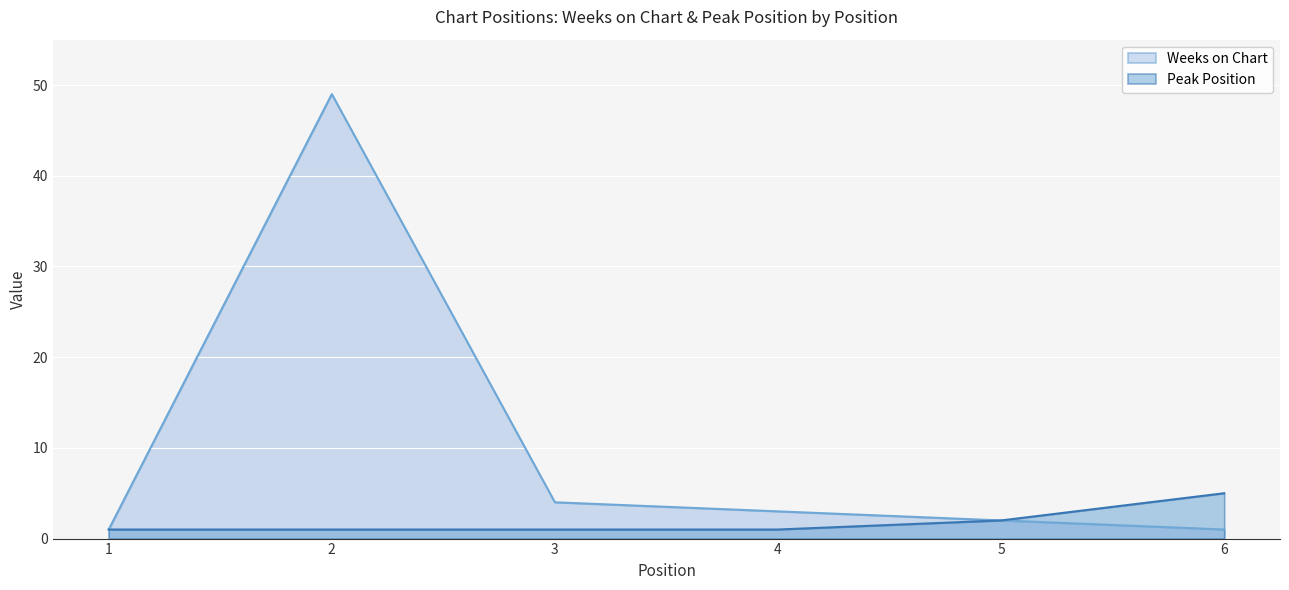

What are all the series names shown in the legend?

Weeks on Chart, Peak Position